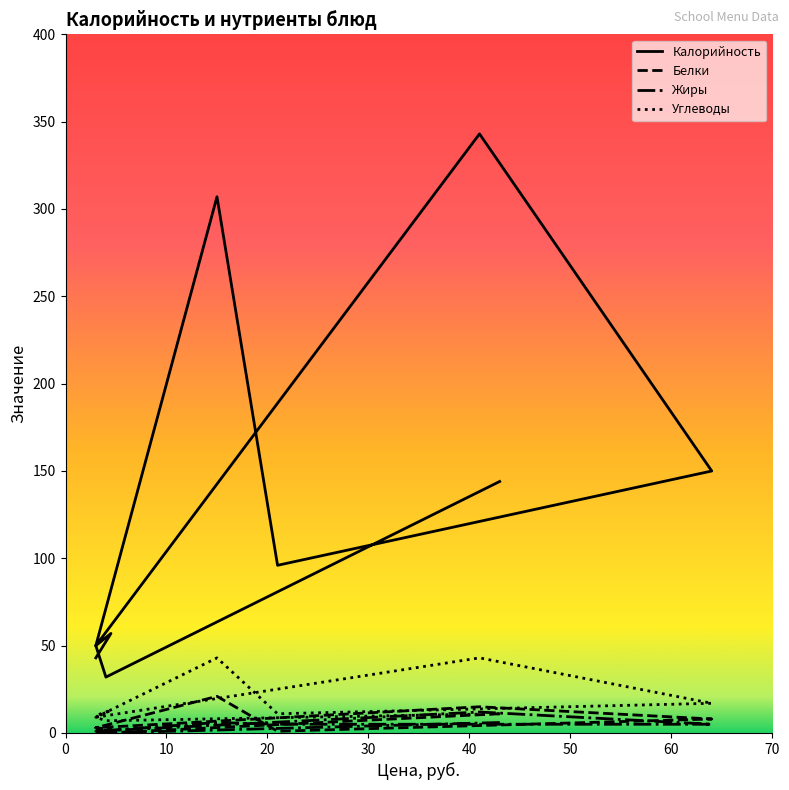

True or false: Калорийность and Жиры cross at least once.

False